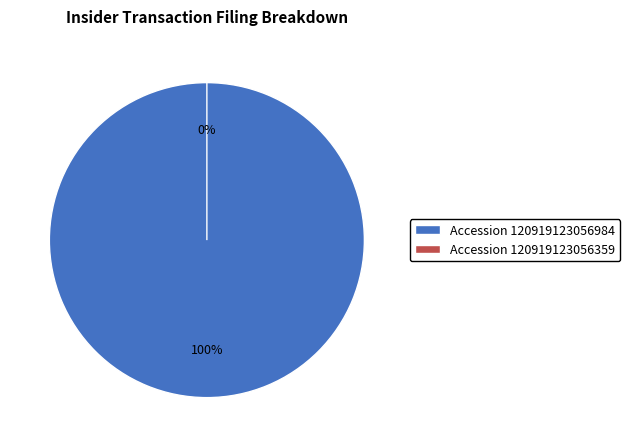

Count the number of slices in the pie.

2